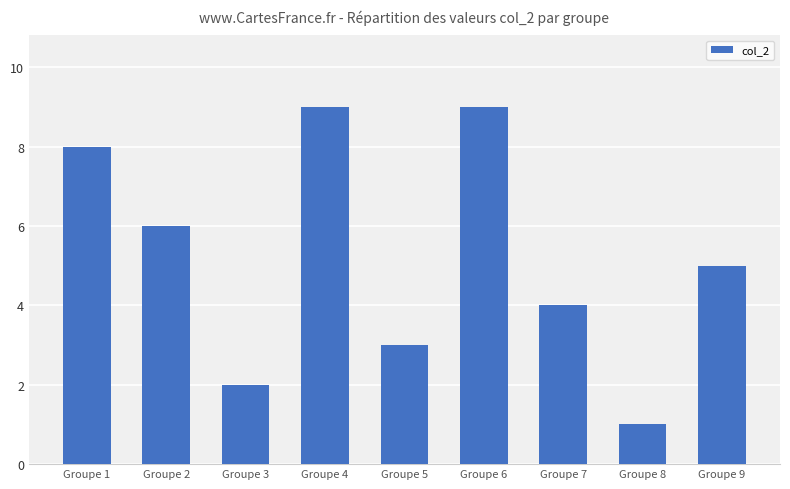

Reading left to right, what are all the values shown in this chart?

8	6	2	9	3	9	4	1	5